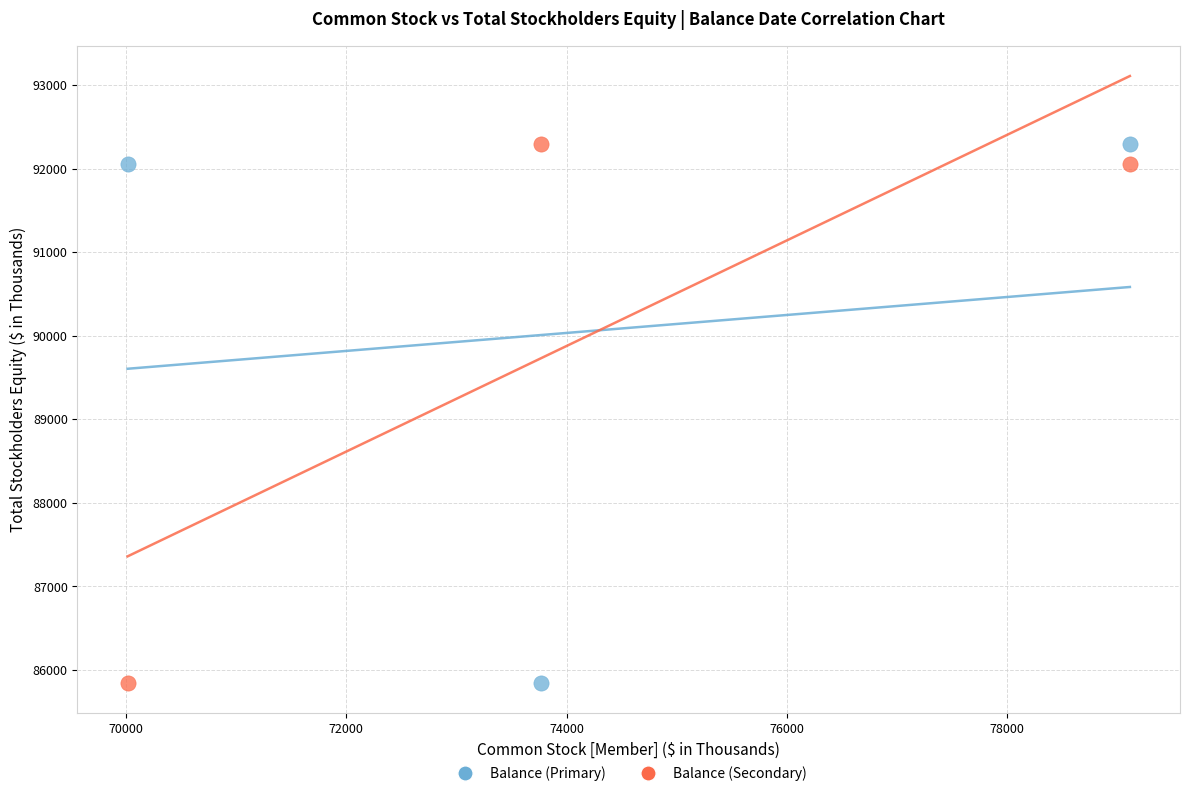

What is the X range (max minus min) for the scatter plot?

9099